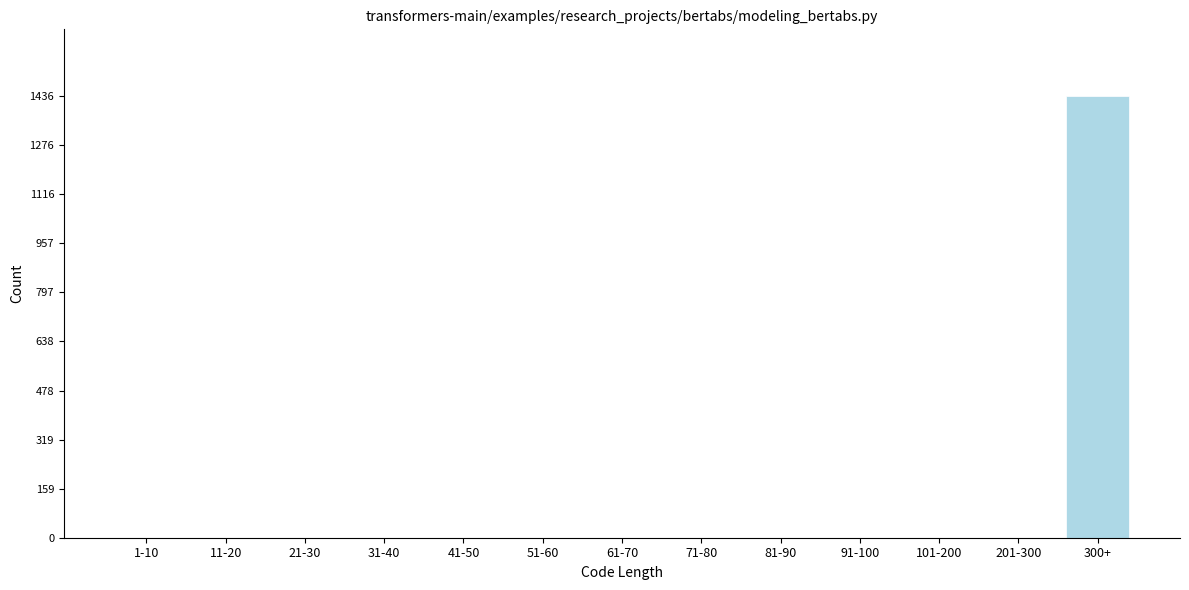

Reading left to right, extract all data points from this chart.

1-10=0	11-20=0	21-30=0	31-40=0	41-50=0	51-60=0	61-70=0	71-80=0	81-90=0	91-100=0	101-200=0	201-300=0	300+=1436